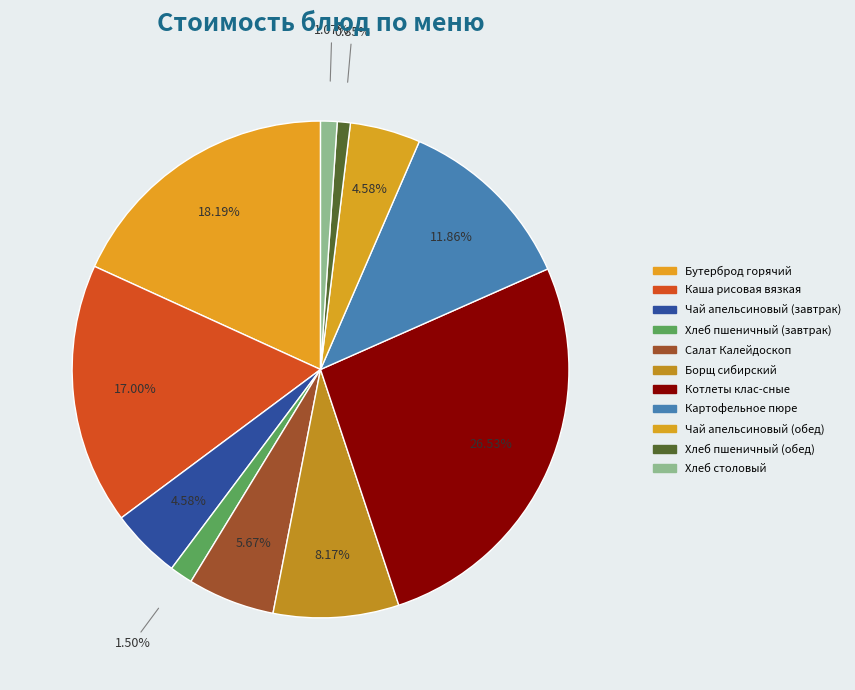

To the nearest percent, what is the combined percentage of Салат Калейдоскоп and Каша рисовая вязкая?

23%